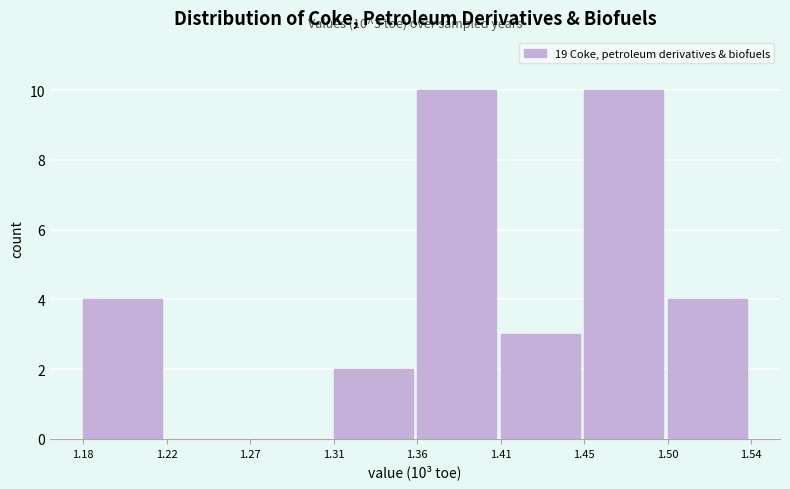

Reading left to right, transcribe all the data shown in this chart.

1.18=4	1.22=0	1.27=0	1.31=2	1.36=10	1.41=3	1.45=10	1.50=4